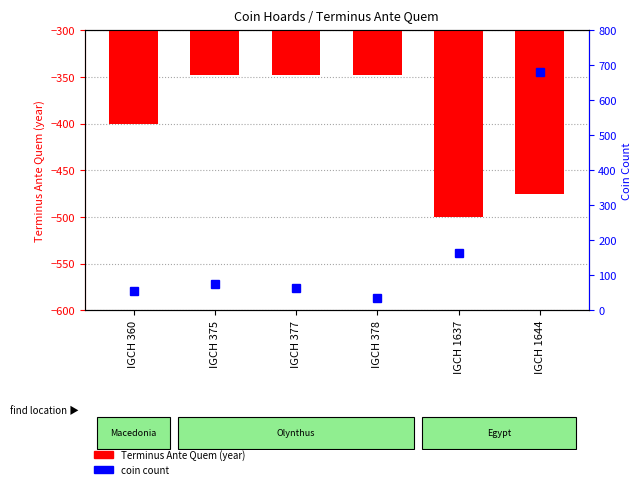

Which series has the largest total across all categories?

coin count